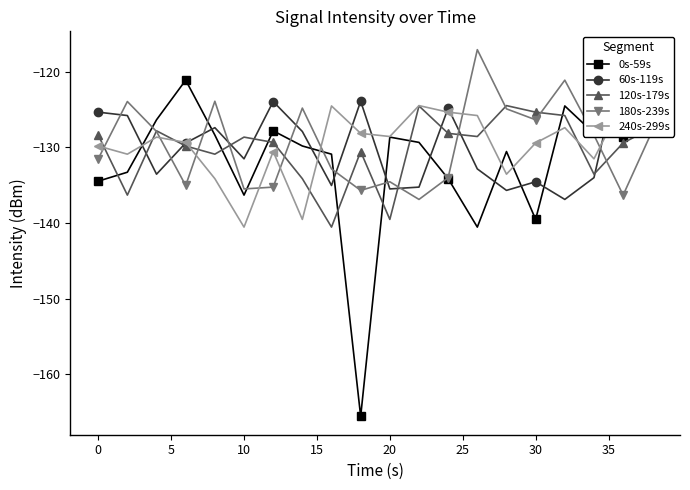

Which series has the widest spread of values?

0s-59s